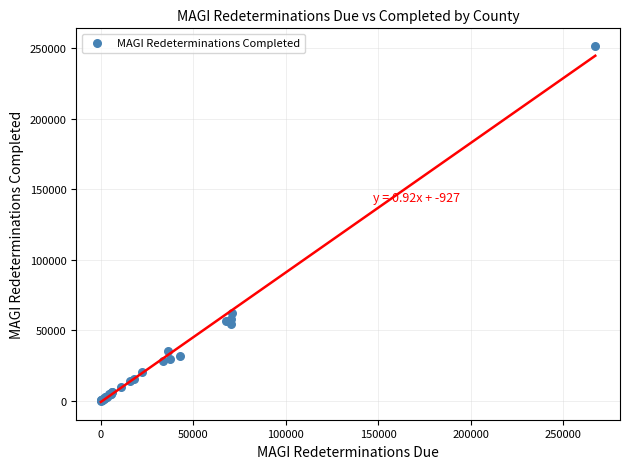

What Y value in the scatter plot is closest to 125792?

62333